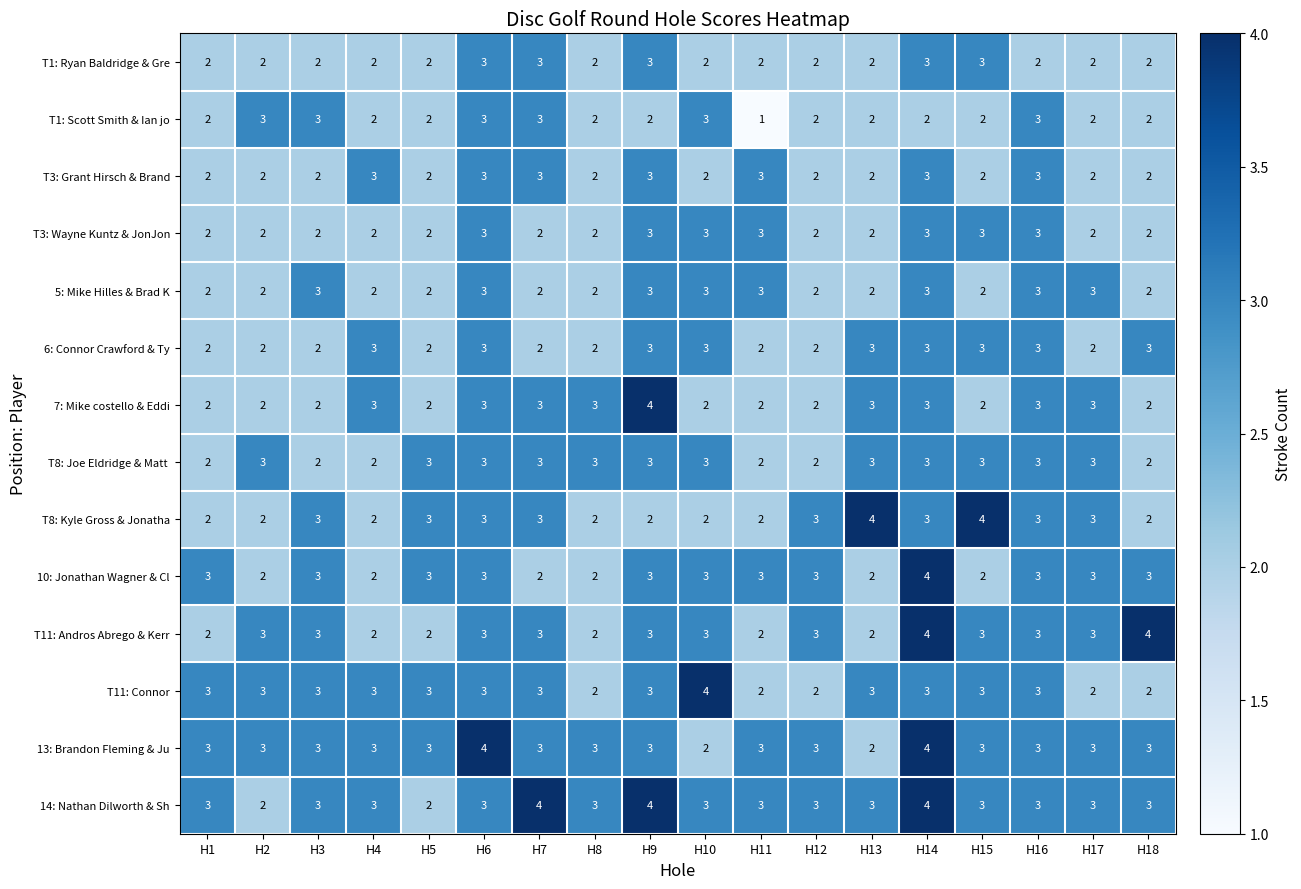

At which category is the sum across all series the highest?

H14